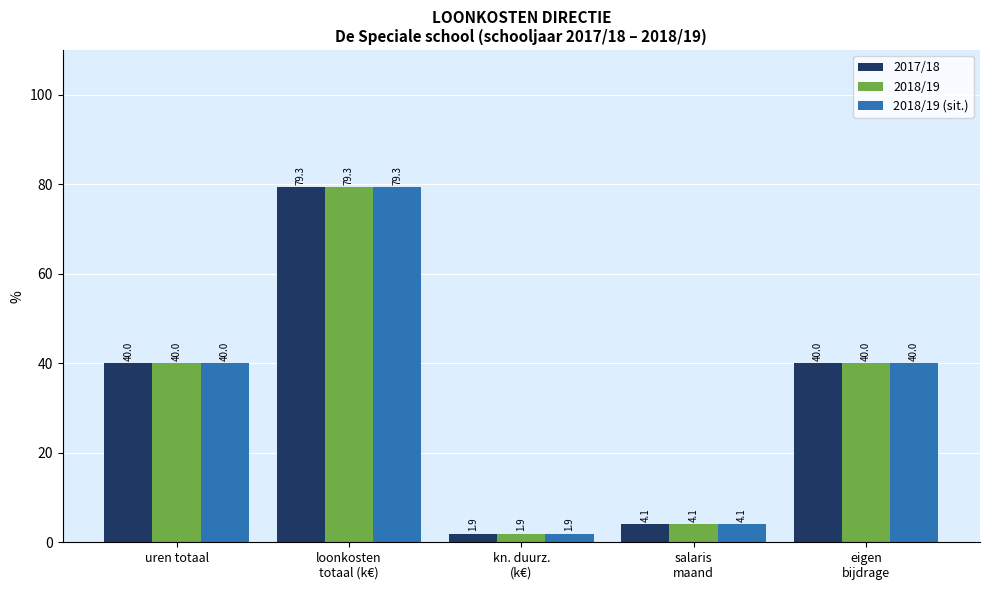

Reading left to right, list all the values displayed in this chart.

2017/18: uren totaal=40.0	loonkosten
totaal (k€)=79.3	kn. duurz.
(k€)=1.9	salaris
maand=4.1	eigen
bijdrage=40.0
2018/19: uren totaal=40.0	loonkosten
totaal (k€)=79.3	kn. duurz.
(k€)=1.9	salaris
maand=4.1	eigen
bijdrage=40.0
2018/19 (sit.): uren totaal=40.0	loonkosten
totaal (k€)=79.3	kn. duurz.
(k€)=1.9	salaris
maand=4.1	eigen
bijdrage=40.0